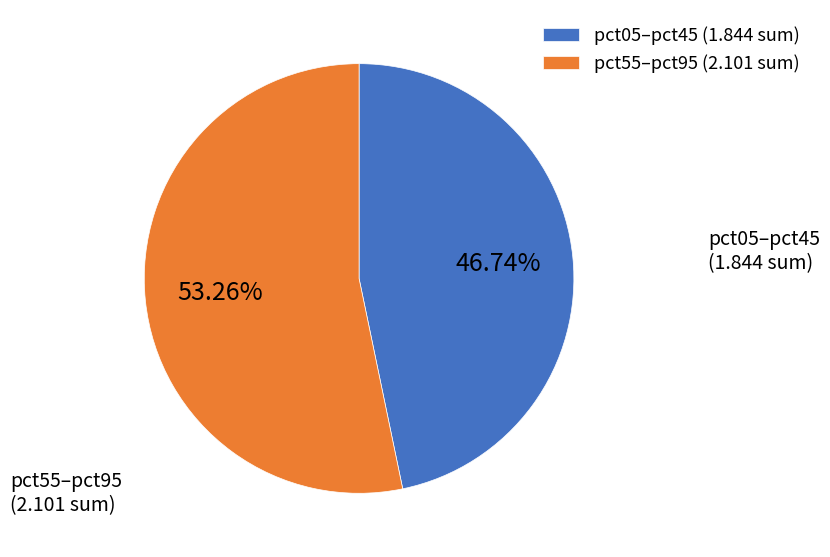

Count the number of slices in the pie.

2